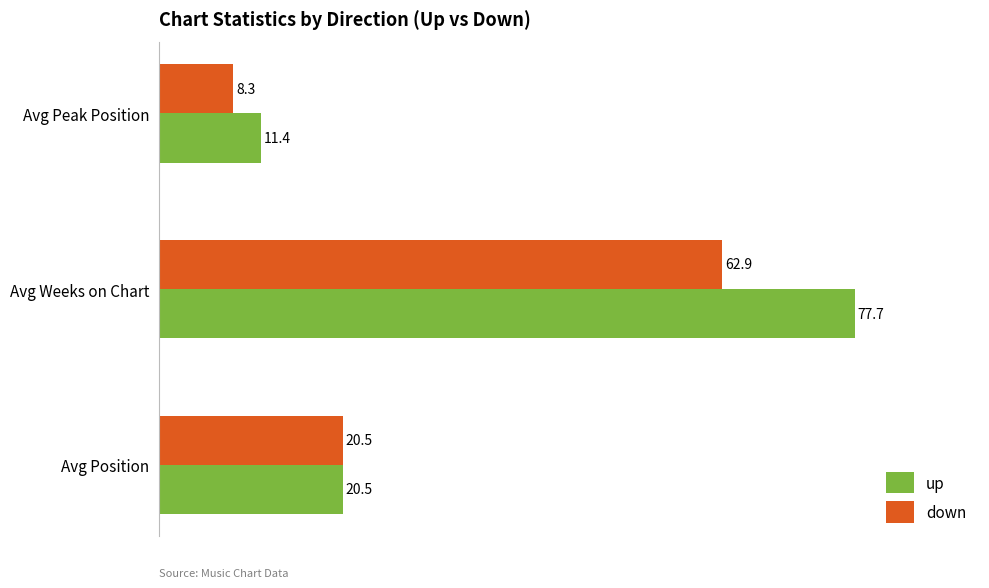

Count the number of categories in the chart.

3